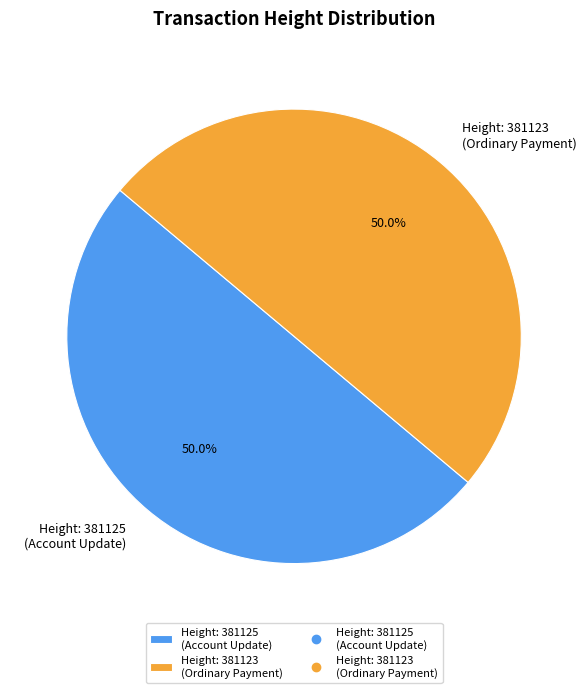

How many slices are in this pie chart?

2